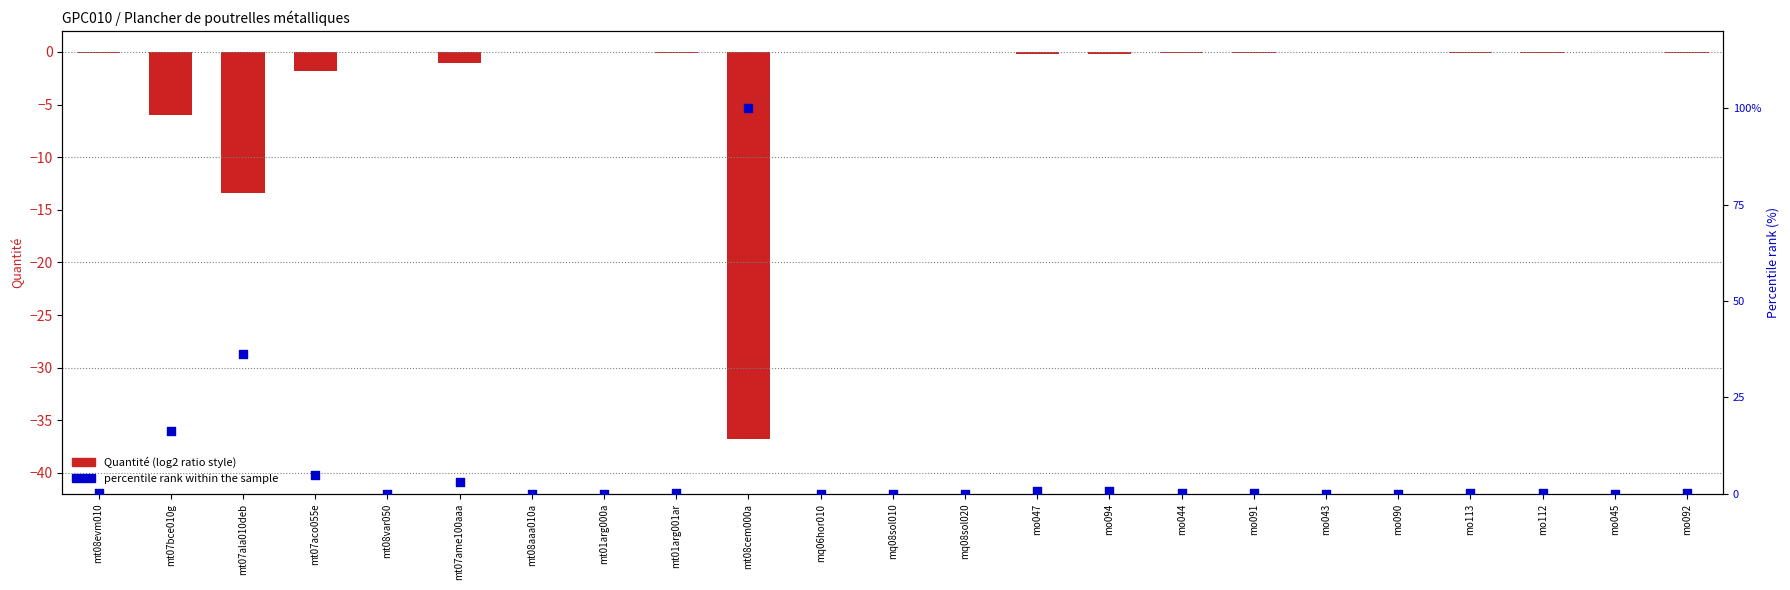

Is the value of percentile rank within the sample at mt07bce010g greater than the value of Quantité (log2 ratio style) at mt01arg000a?

Yes